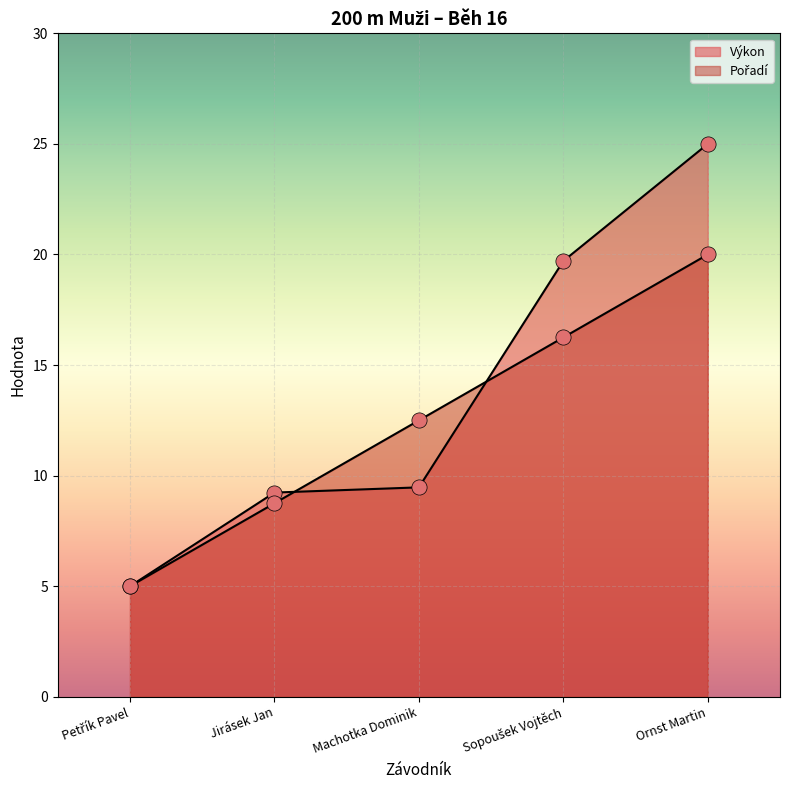

What are all the series names shown in the legend?

Pořadí, Výkon